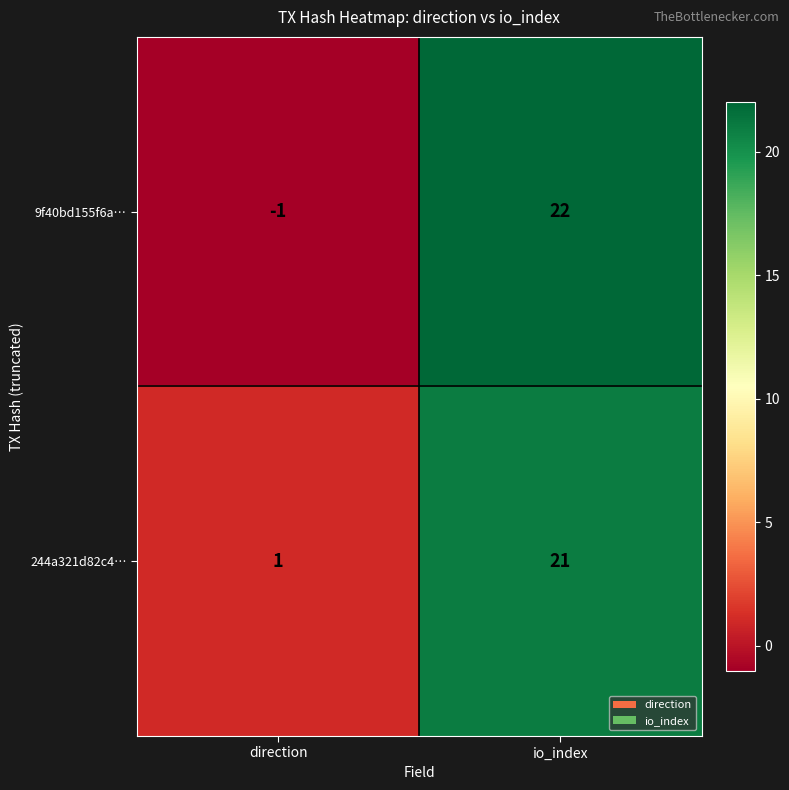

Reading right to left, transcribe all the data shown in this chart.

9f40bd155f6a…: 22	-1
244a321d82c4…: 21	1